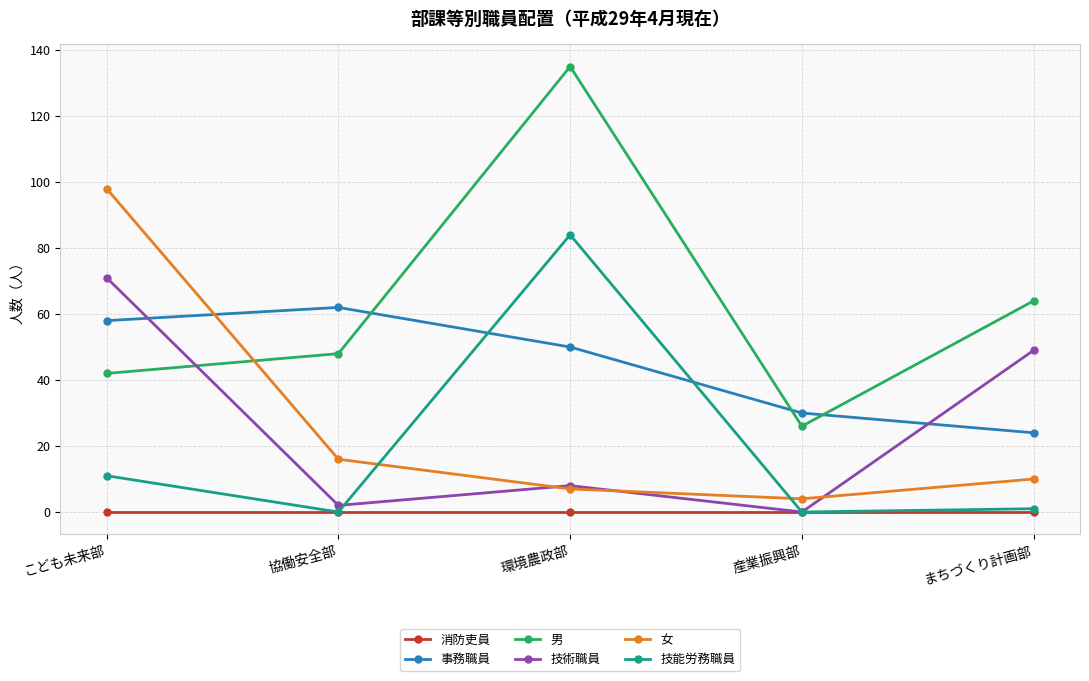

How many distinct data groups are displayed?

6